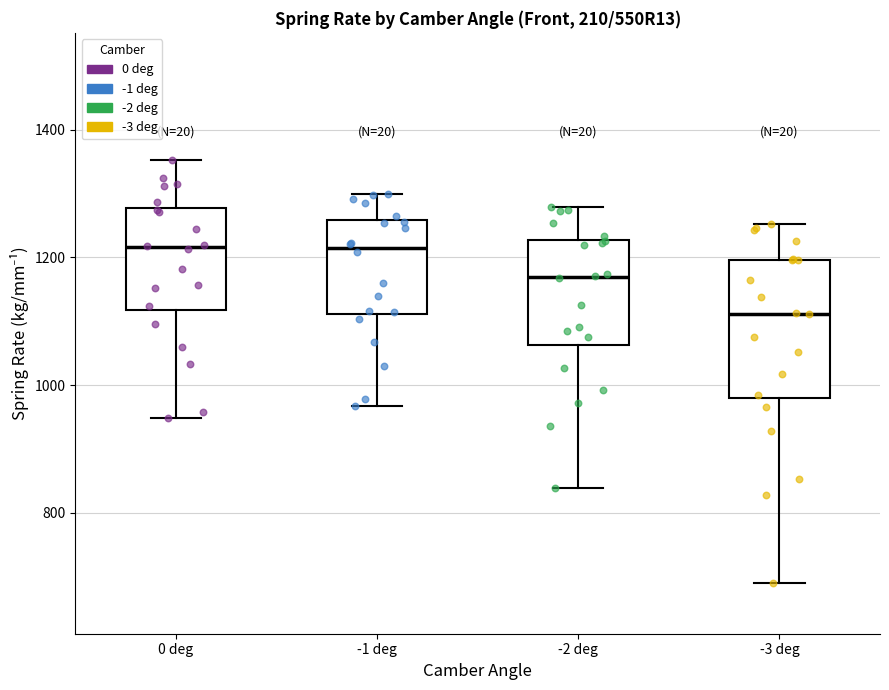

Reading left to right, transcribe this box plot: for each box, give where its median line is, the range the box spans, and where its two whiskers end, as read against the y-axis. The values are not printed on the chart, so give them approximately, as read against the axis.

0 deg: median 1220, box 1120 to 1280, whiskers 940 to 1360
-1 deg: median 1220, box 1120 to 1260, whiskers 960 to 1300
-2 deg: median 1160, box 1060 to 1220, whiskers 840 to 1280
-3 deg: median 1120, box 980 to 1200, whiskers 680 to 1260